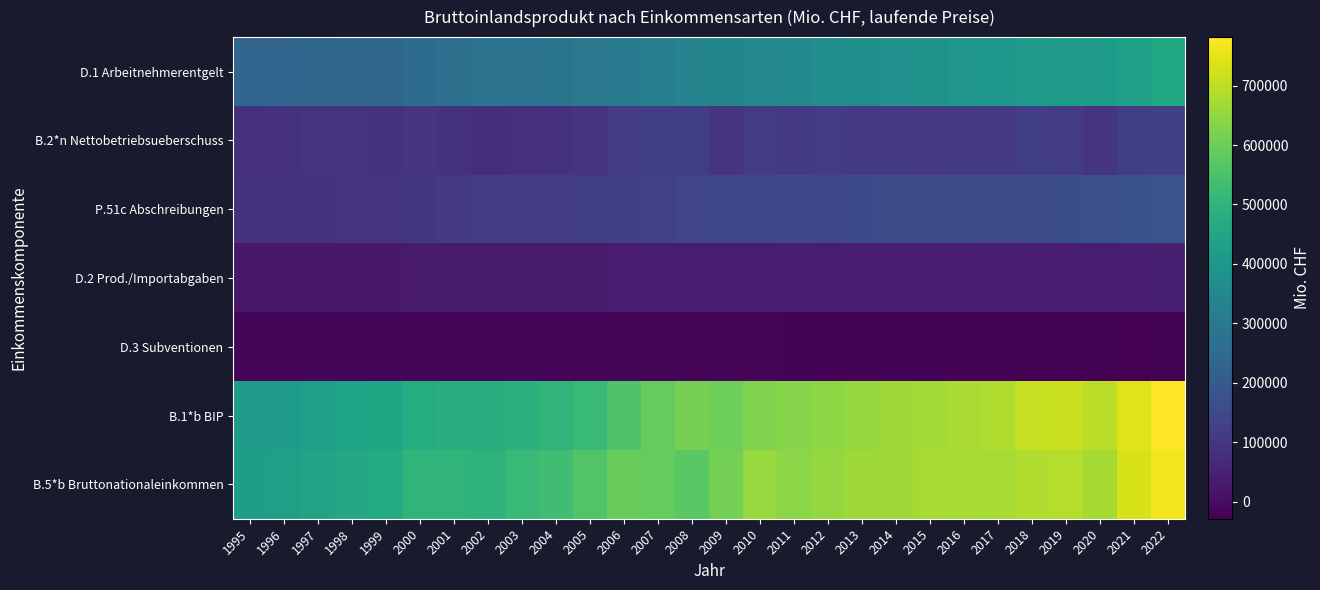

Which has a higher value, 2009 or 2022?

2022